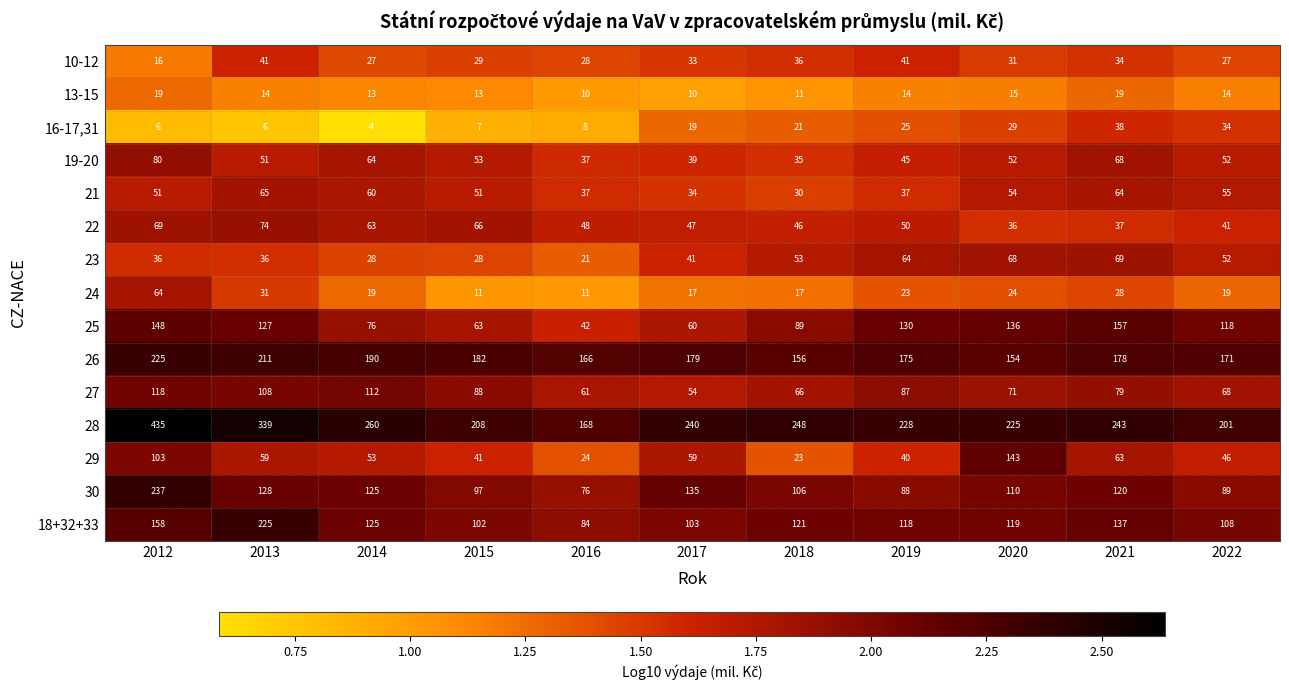

What is the spread (max minus min) of values at 2016?

160